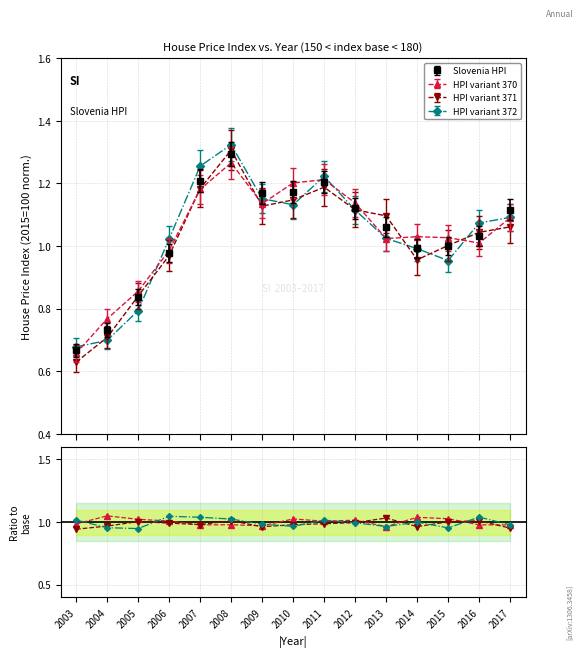

Rank the categories by value from lowest to highest.

2003, 2004, 2005, 2006, 2014, 2015, 2016, 2013, 2017, 2012, 2009, 2010, 2011, 2007, 2008